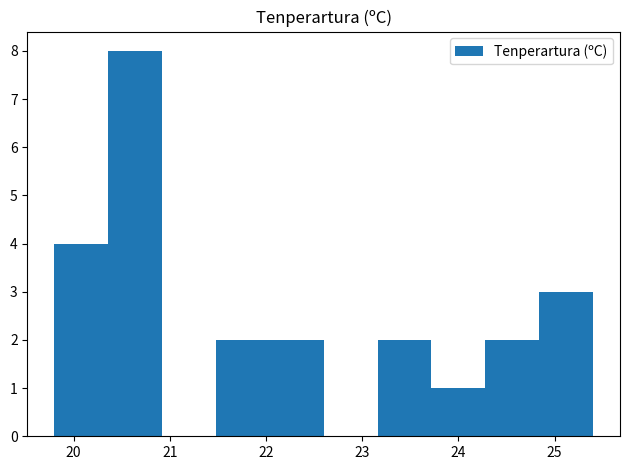

Which range on the x-axis has the tallest bar?

20.36 to 20.92